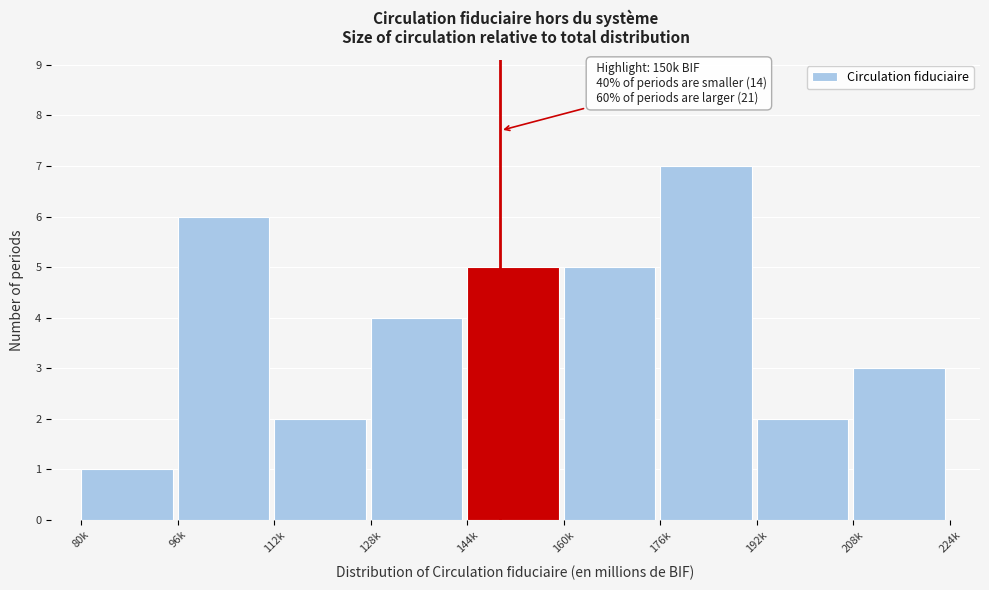

Reading right to left, what are all the values shown in this chart?

208k=3	192k=2	176k=7	160k=5	144k=5	128k=4	112k=2	96k=6	80k=1